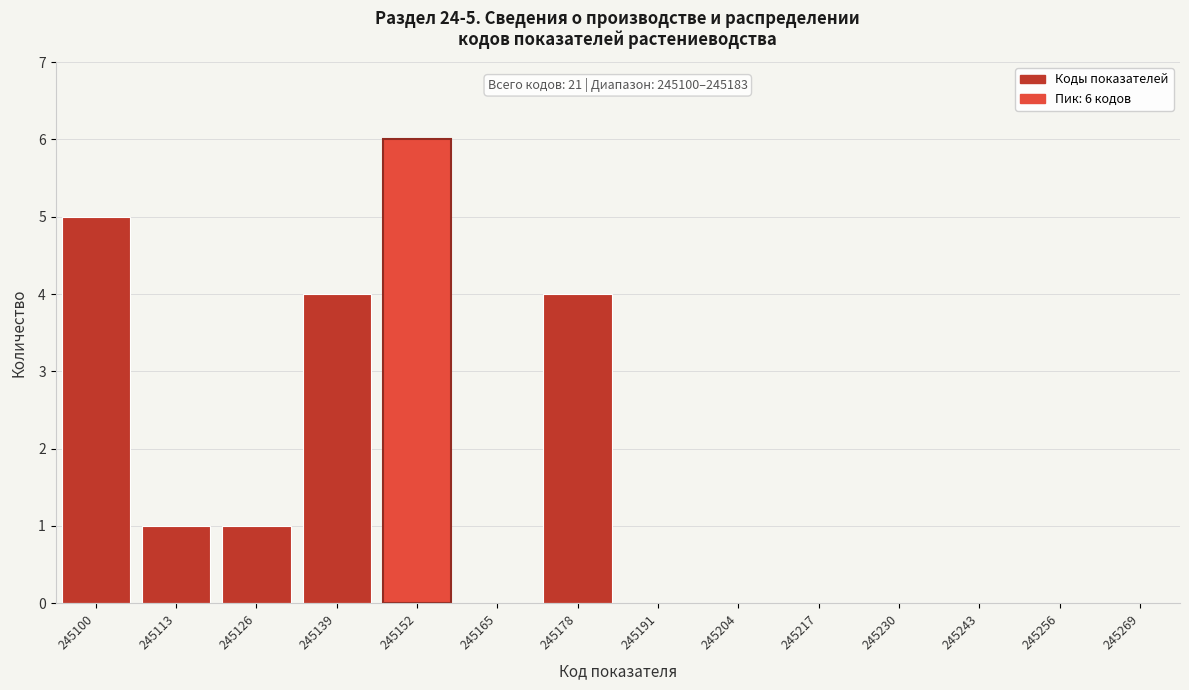

Reading left to right, what are all the values shown in this chart?

245100=5	245113=1	245126=1	245139=4	245152=6	245165=0	245178=4	245191=0	245204=0	245217=0	245230=0	245243=0	245256=0	245269=0